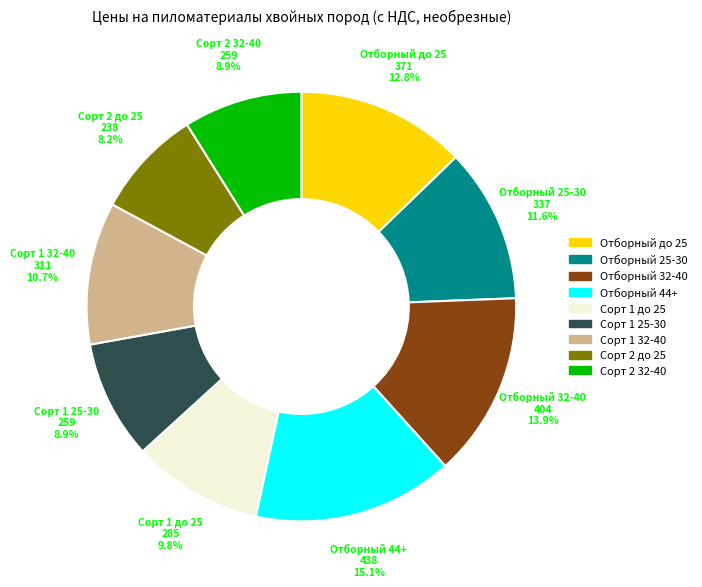

What percentage do Отборный 44+ and Сорт 2 32-40 together represent?

24.0%